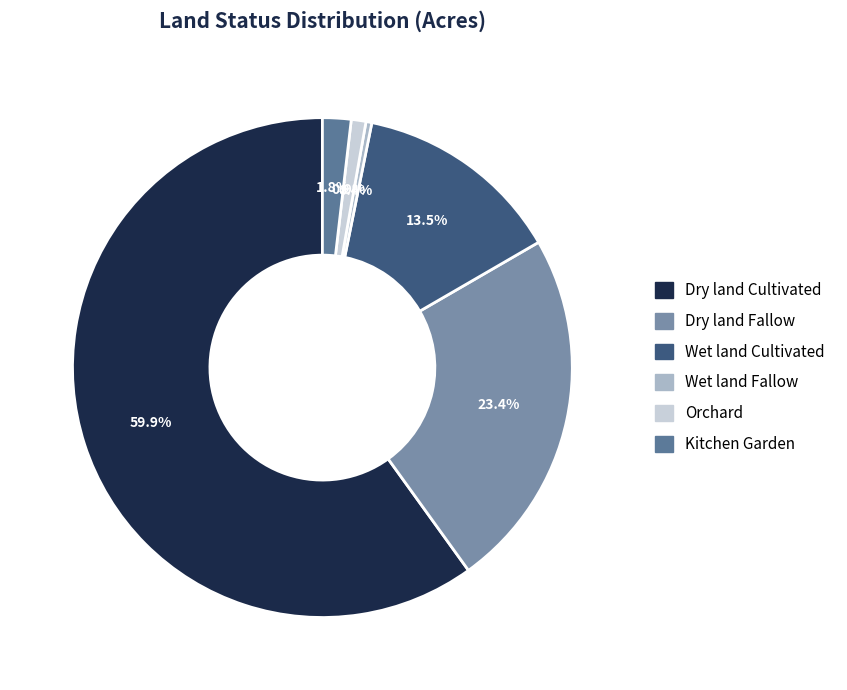

Which has a higher value, Dry land Fallow or Wet land Cultivated?

Dry land Fallow